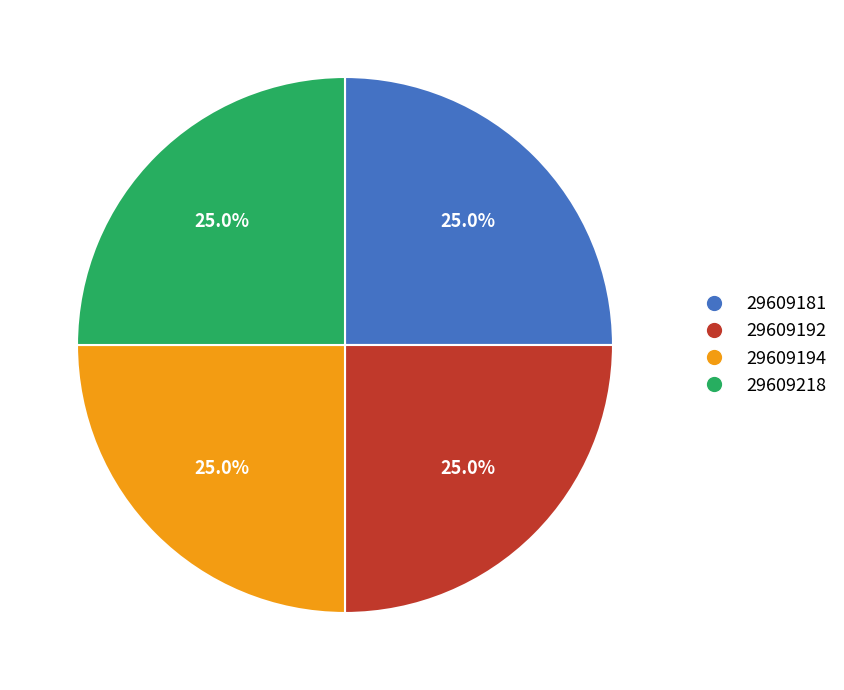

To the nearest percent, what portion does 29609192 represent?

25%